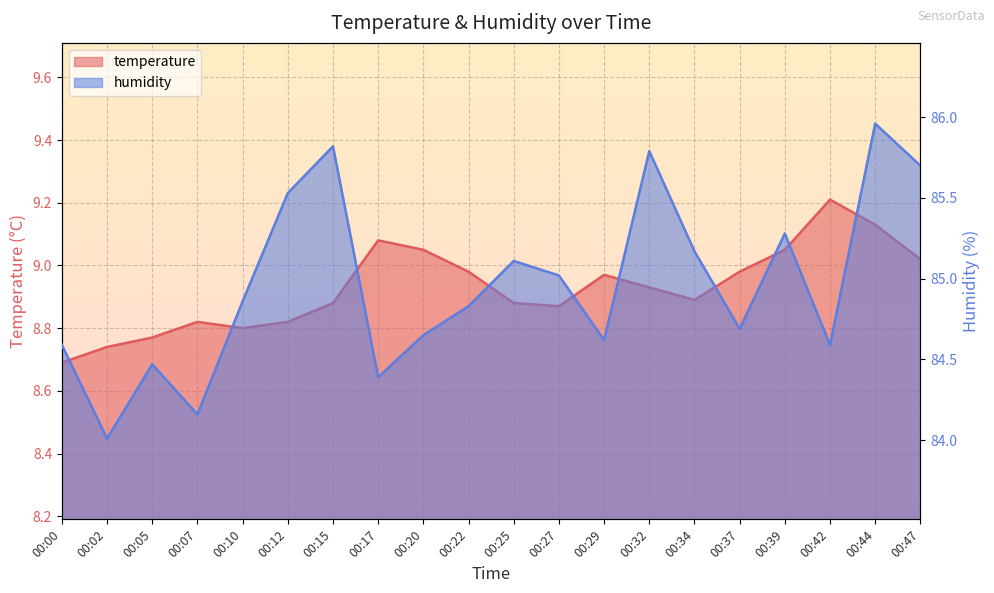

True or false: humidity and temperature cross at least once.

False